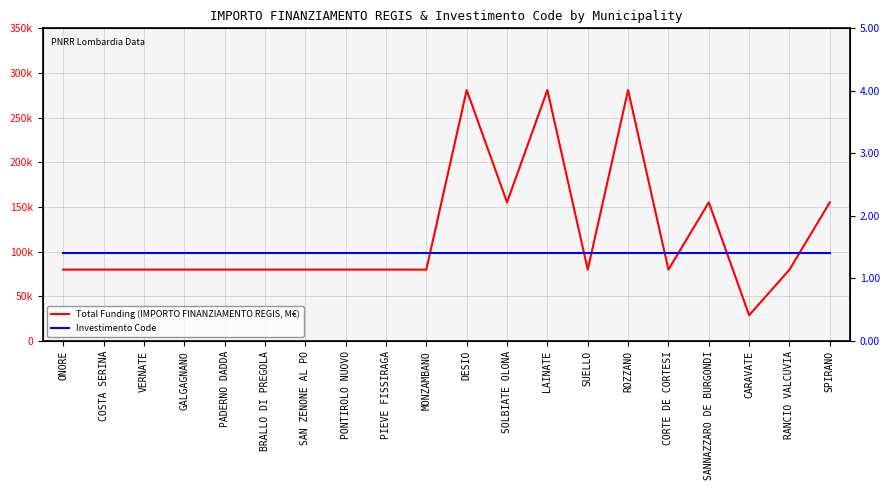

What is the value of the Investimento Code point at the 1st from the left?

1.4